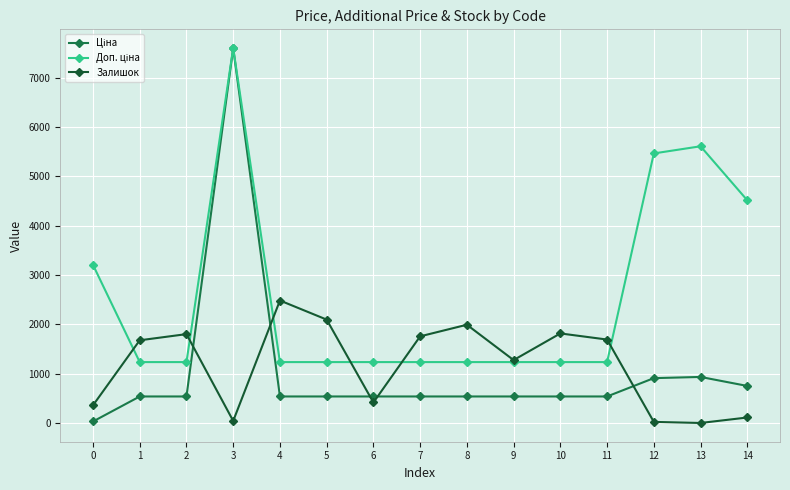

True or false: Залишок has a value of 360.0 at 0.

True